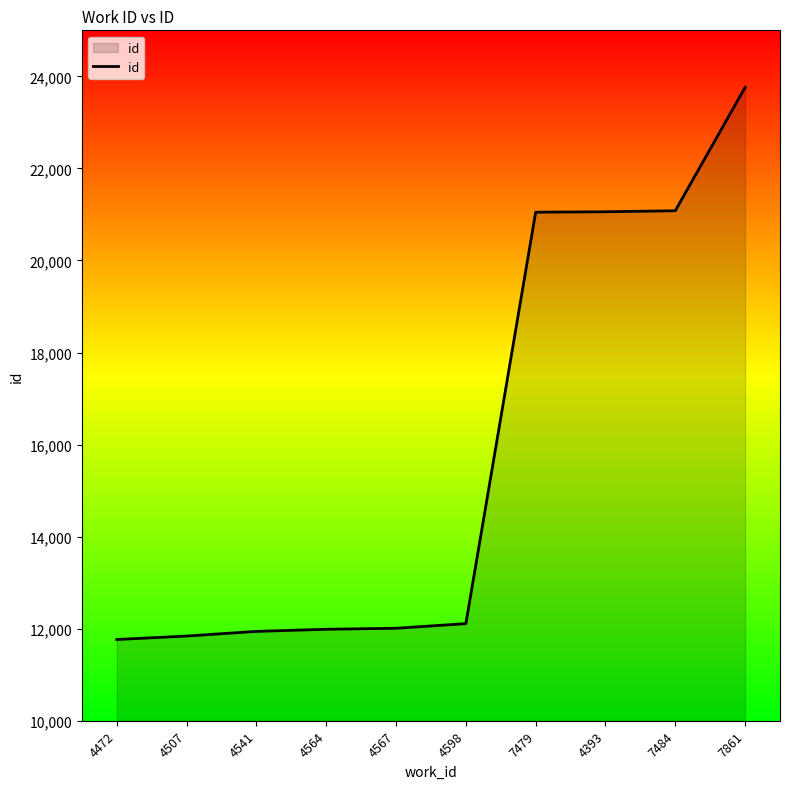

How many lines are shown in the chart?

1